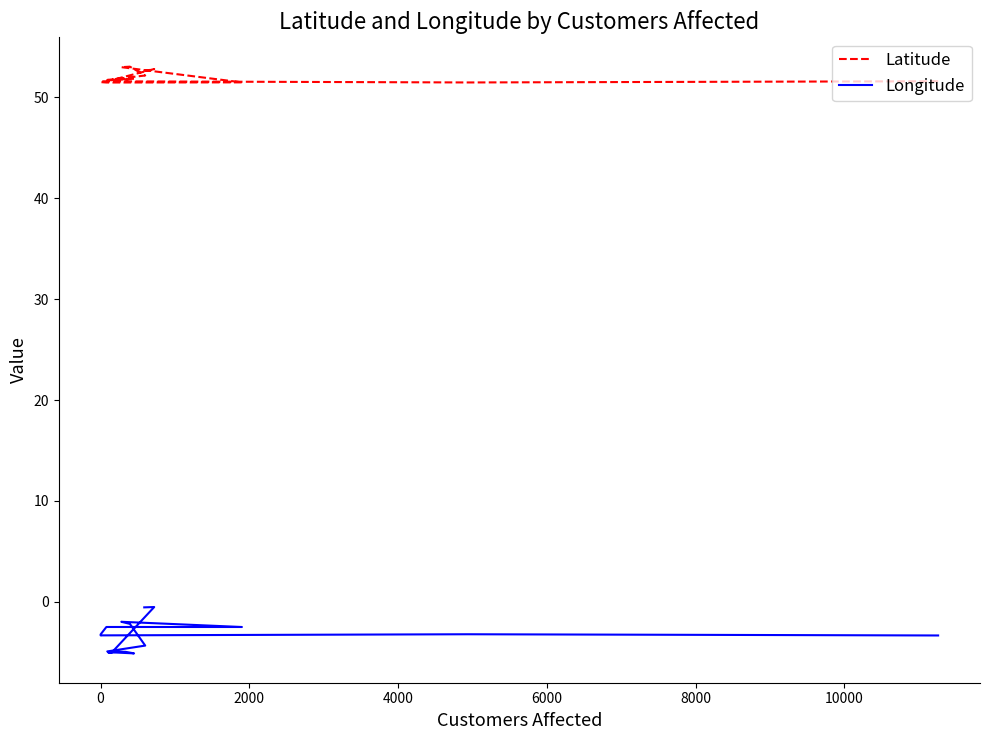

True or false: Latitude and Longitude cross at least once.

False